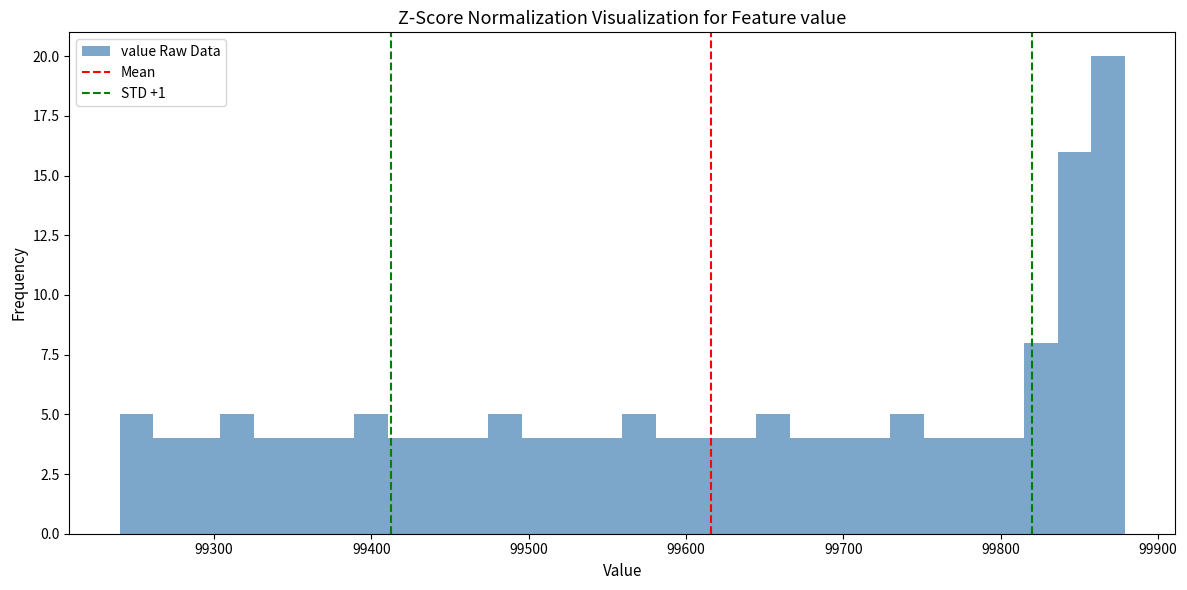

Read against the x-axis, roughly where is the centre of the tallest bar?

99870